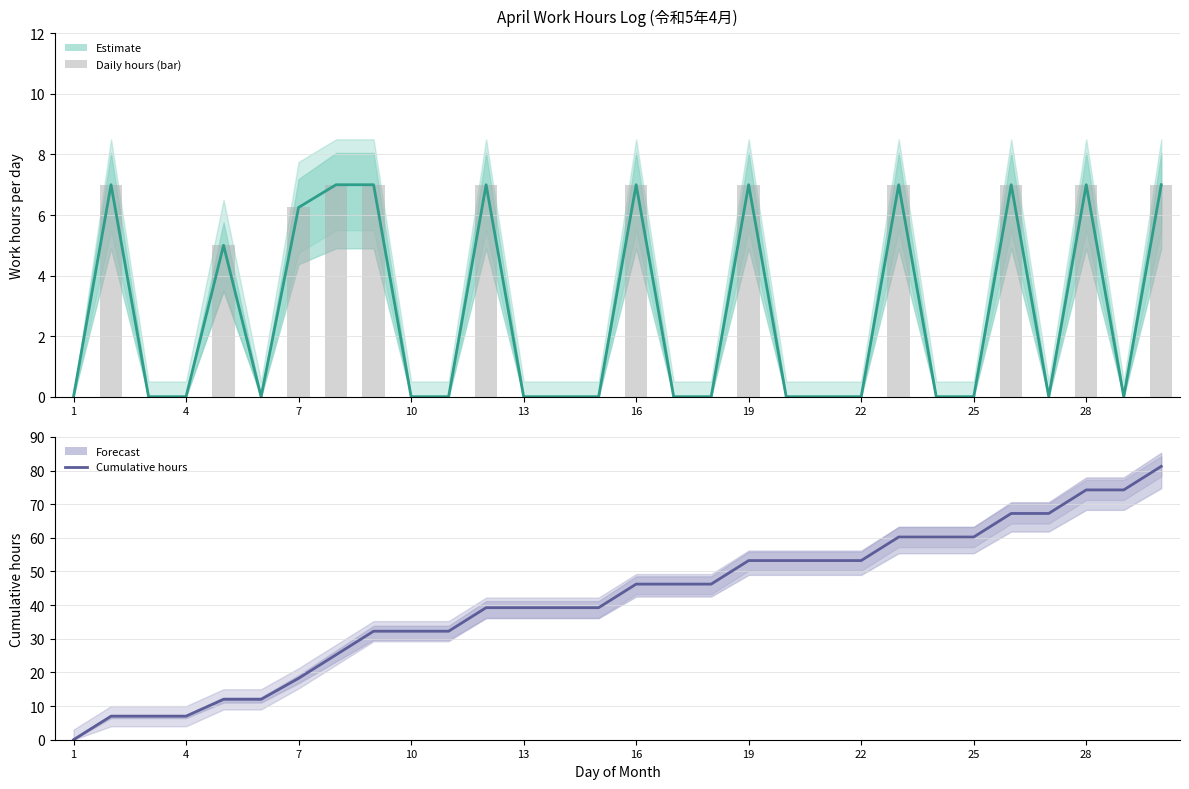

What is the value of the Work hours (estimate) bar at the 19th from the left?

7.0